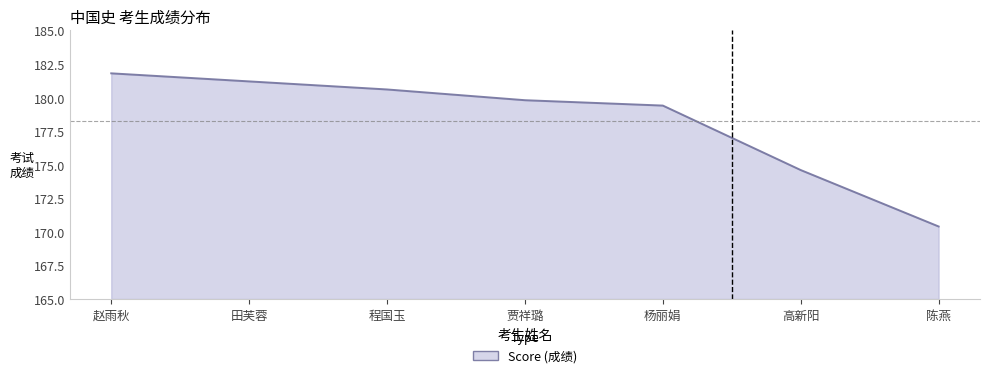

What is the sum of the values at 高新阳 and 陈燕?

345.0